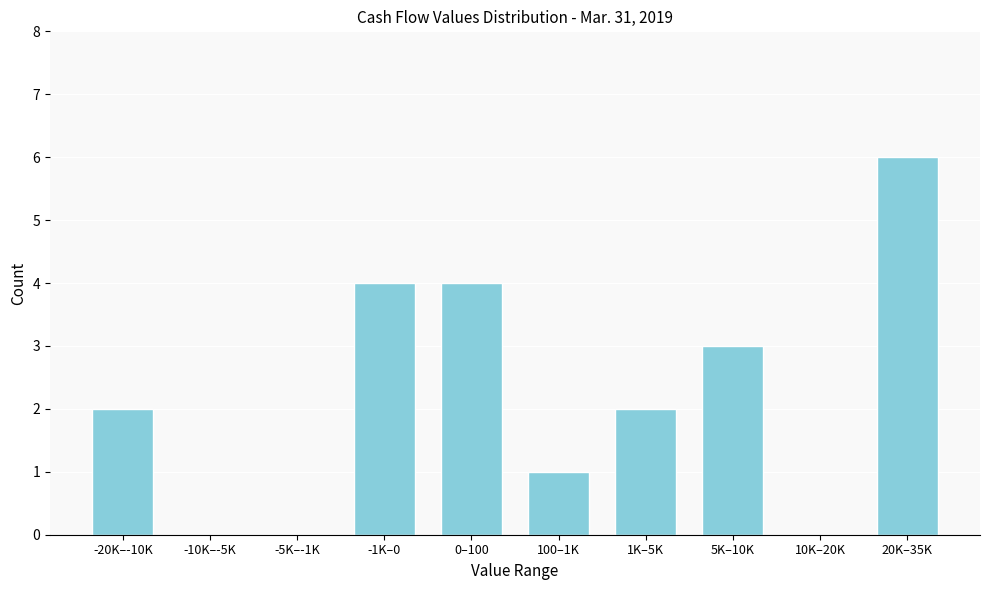

Reading left to right, transcribe all the data shown in this chart.

-20K–-10K=2	-10K–-5K=0	-5K–-1K=0	-1K–0=4	0–100=4	100–1K=1	1K–5K=2	5K–10K=3	10K–20K=0	20K–35K=6